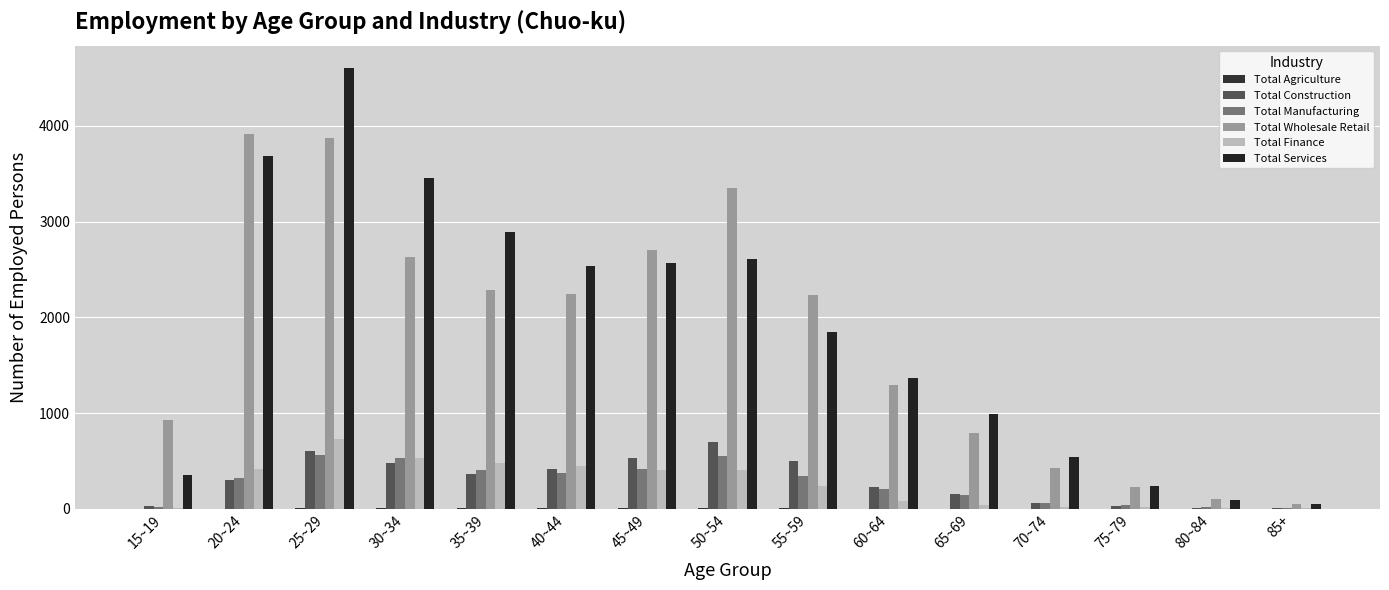

How many data points does each series have?

15